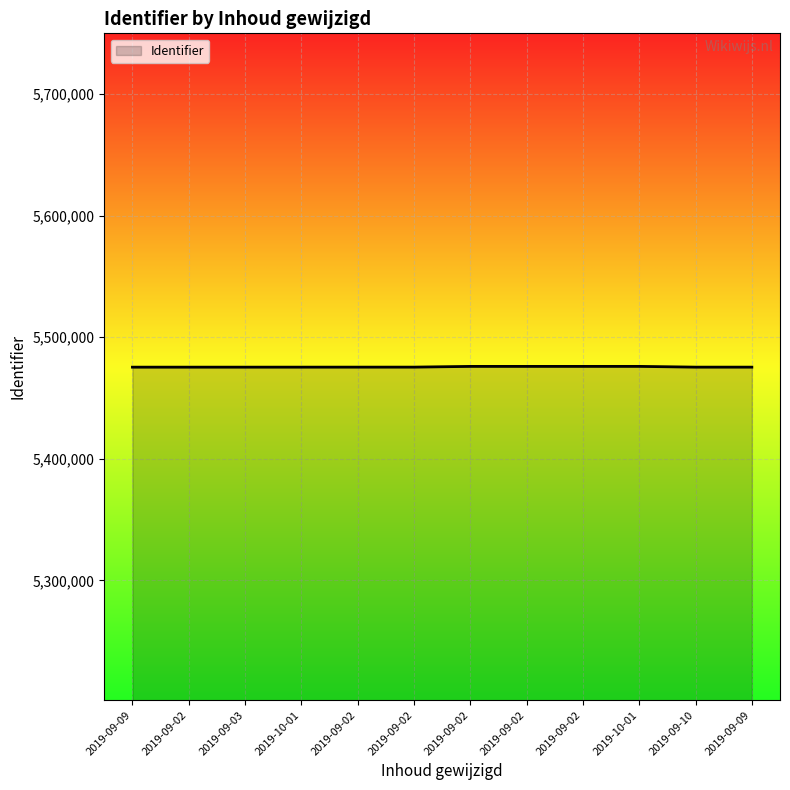

What is the sum of all values?

65706924